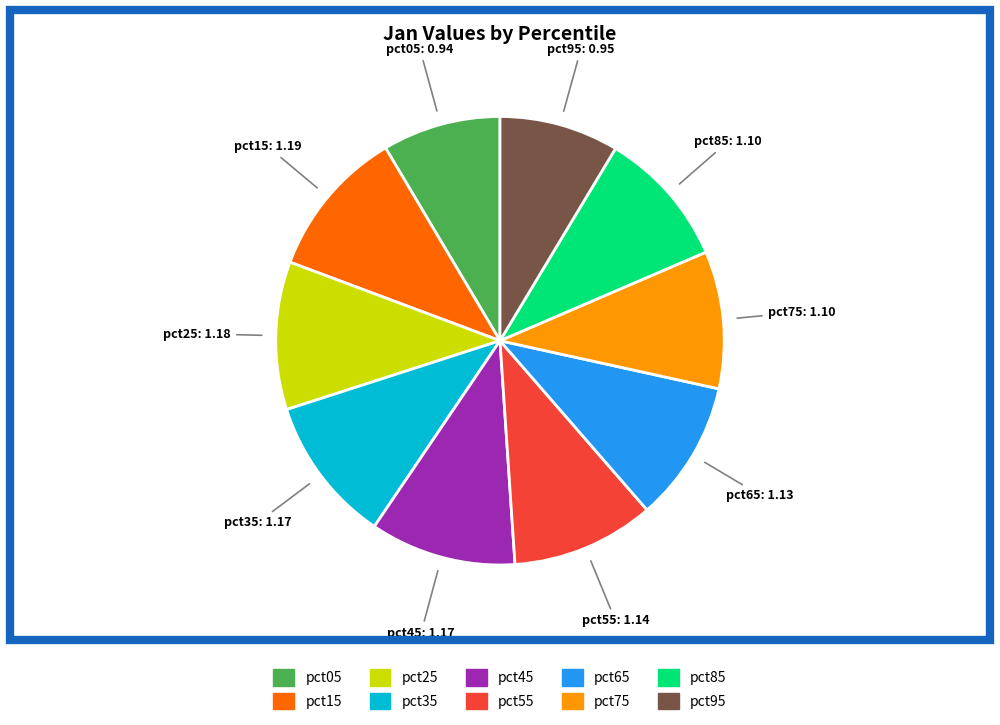

Is pct55 the majority of the pie?

No